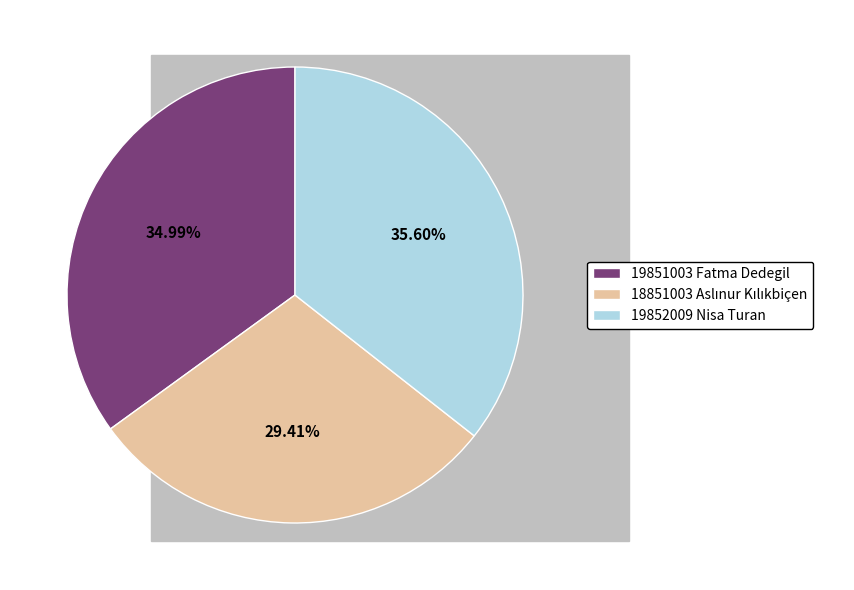

Is there a majority slice in this chart?

No